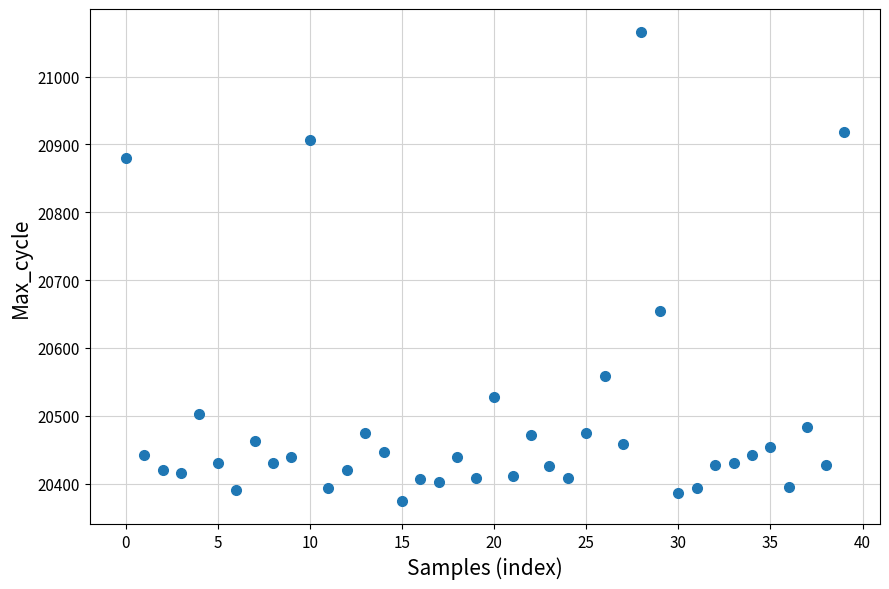

What Y value in the scatter plot is closest to 20720?

20655